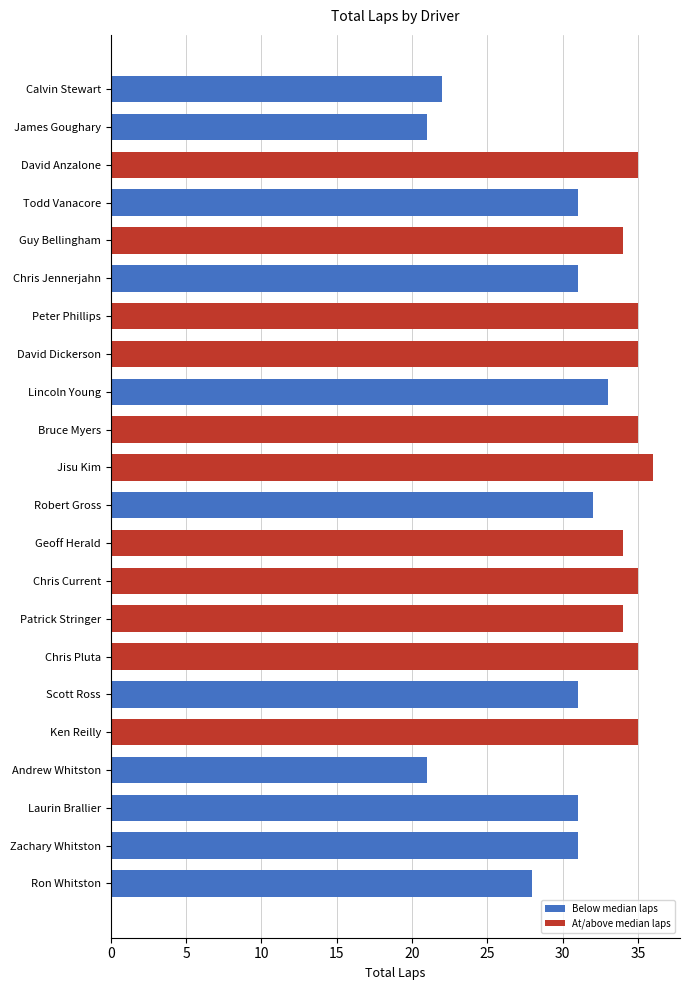

Does the chart contain stacked bars?

No